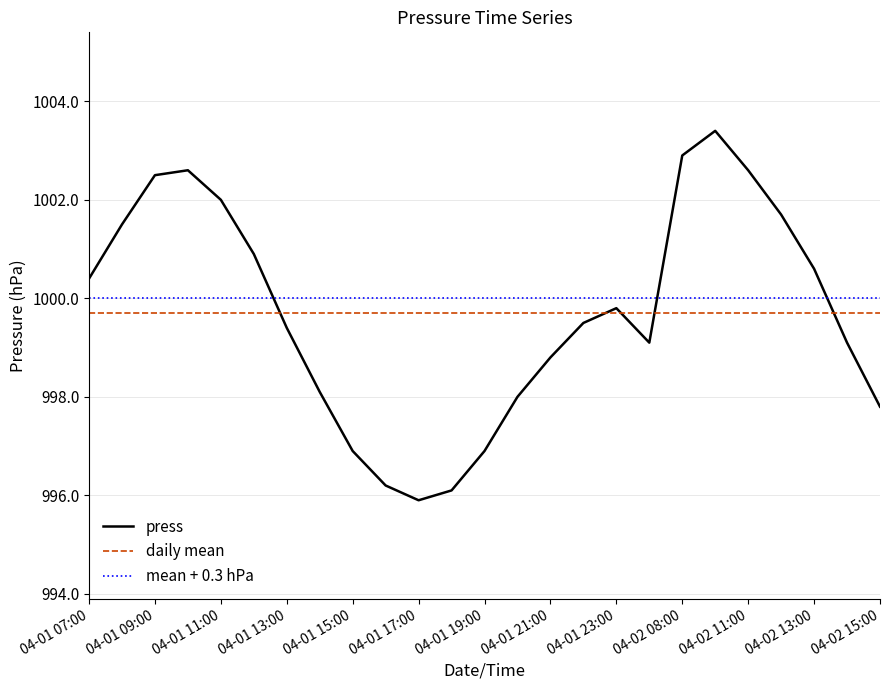

True or false: daily mean and mean + 0.3 hPa intersect in this chart.

False